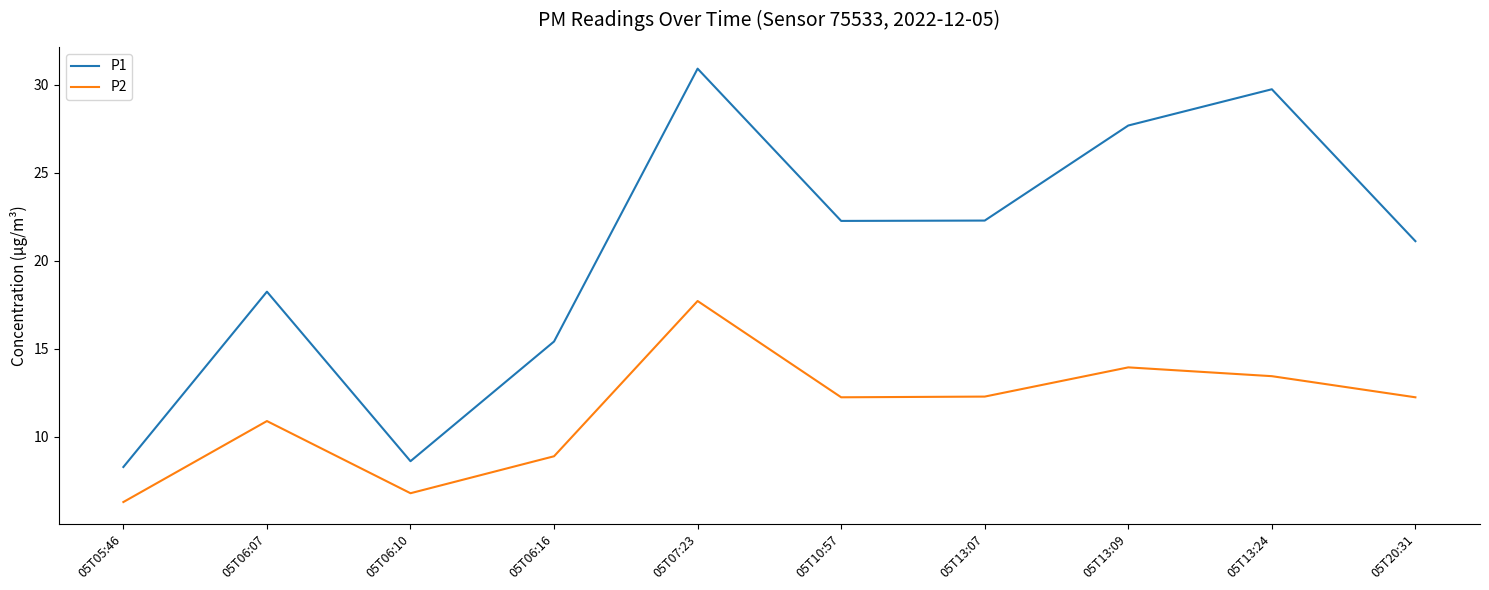

At 05T13:09, list the series in order from largest to smallest.

P1, P2